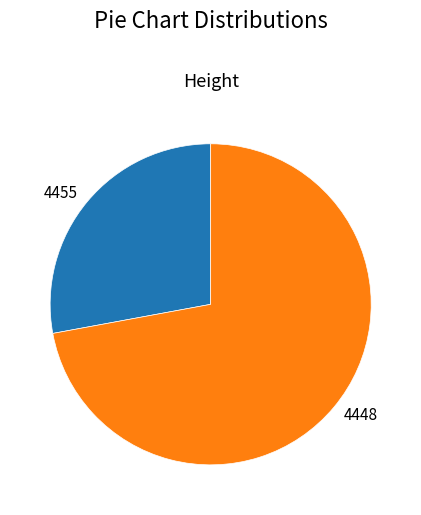

Rank the categories by value from lowest to highest.

4455, 4448